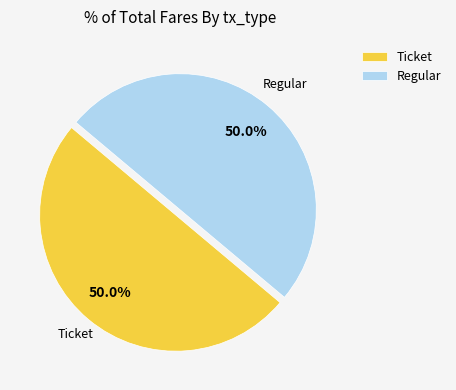

What is the ratio of the value at Regular to the value at Ticket?

1.0